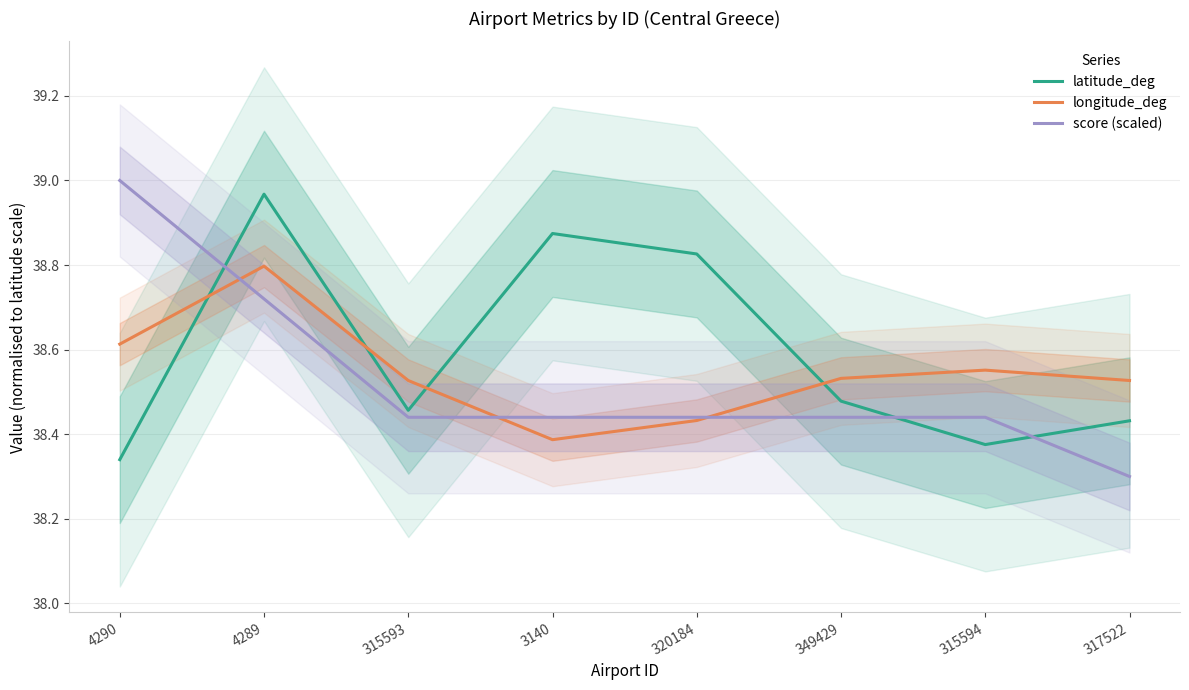

How many series are shown in this chart?

3